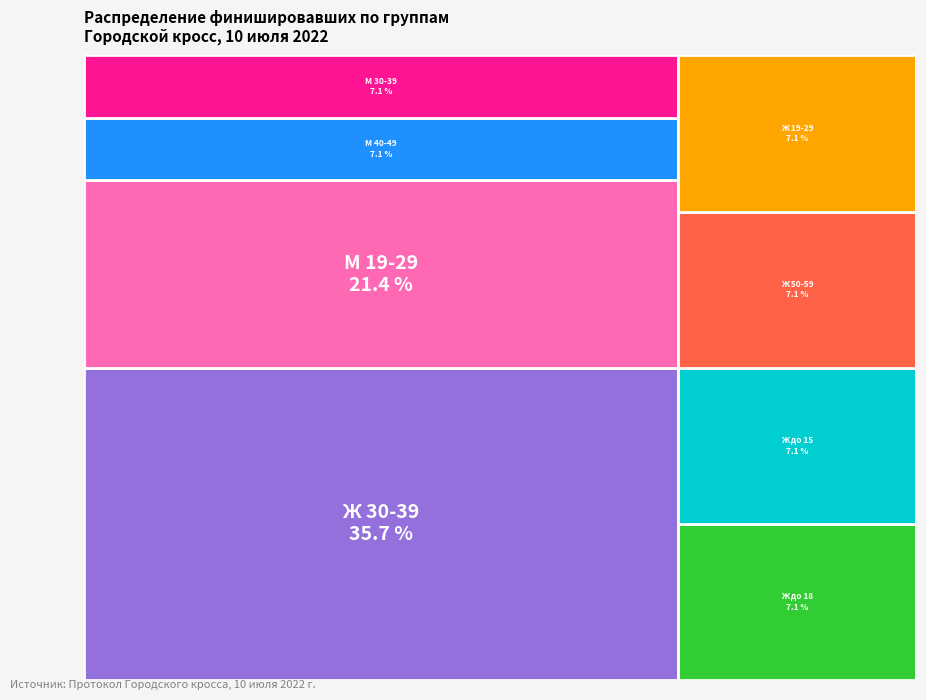

Is the sum of Ж 19-29 and Ж до 15 greater than half?

No